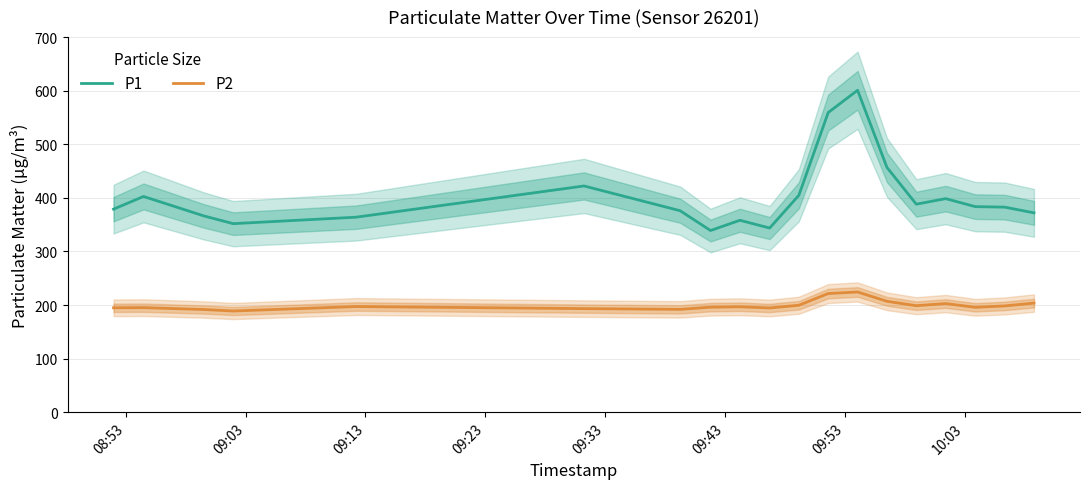

What is the sum of all P1 values?

7649.9